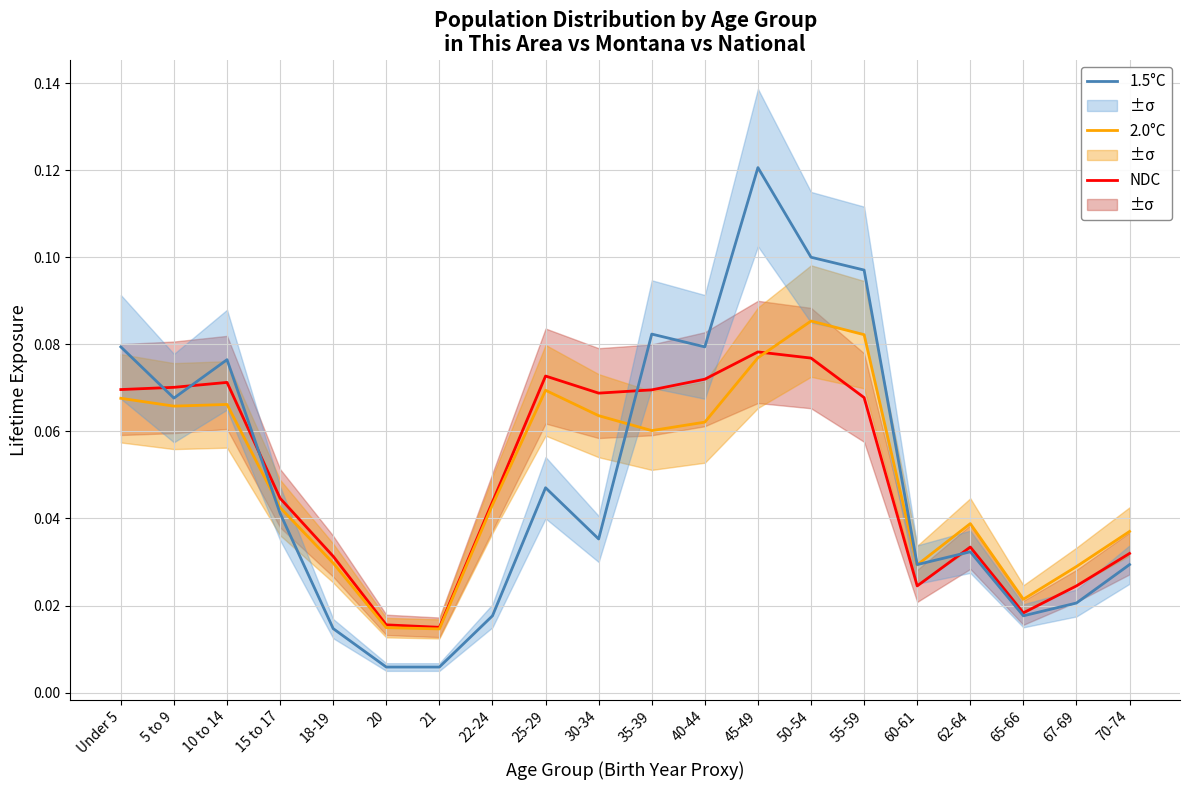

Is the value of NDC at Under 5 greater than the value of 2.0°C at 22-24?

Yes